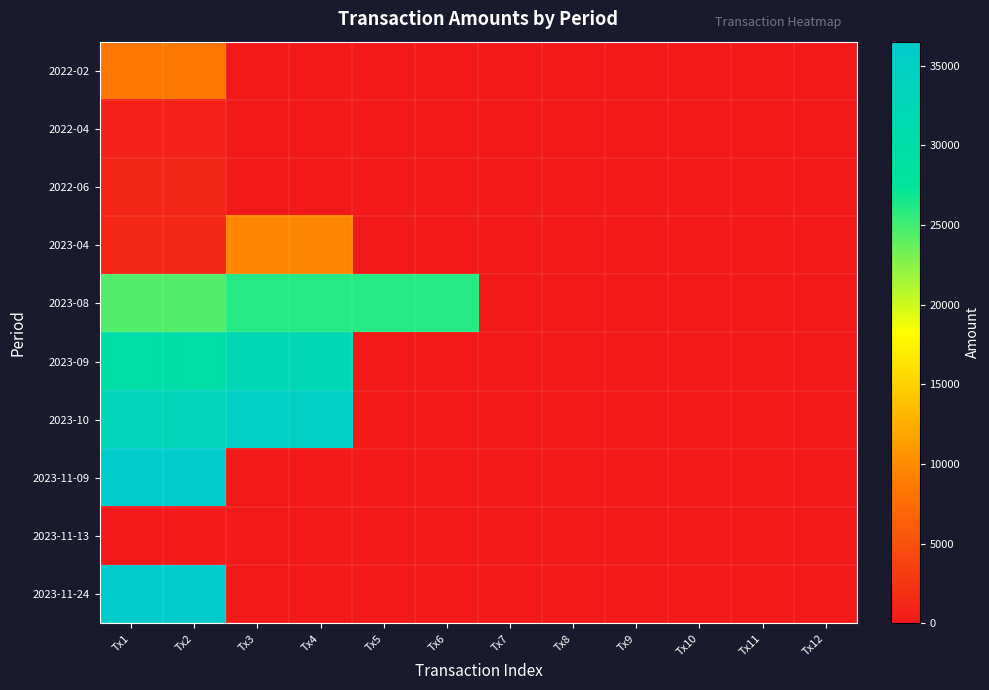

Rank the series at Tx2 from lowest to highest value.

2023-11-13, 2022-04, 2022-06, 2023-04, 2022-02, 2023-08, 2023-09, 2023-10, 2023-11-09, 2023-11-24